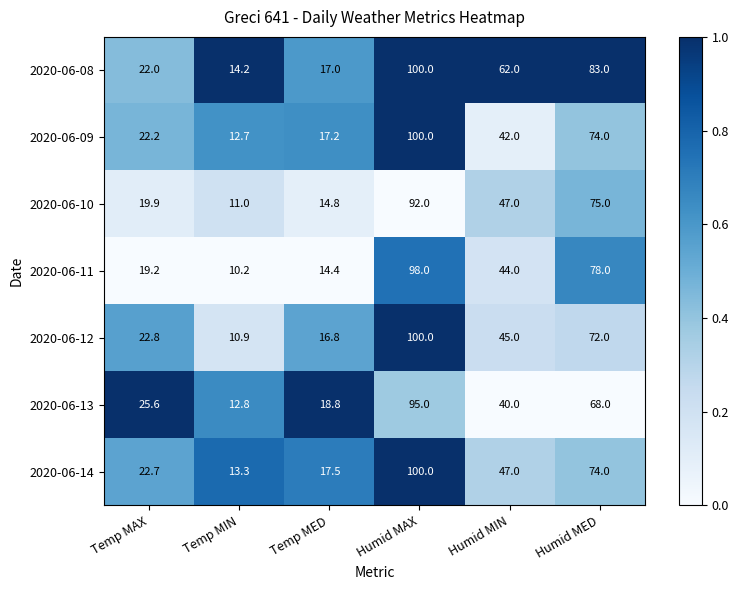

What is the difference between the 2020-06-08 values at Temp MIN and Temp MED?

2.8